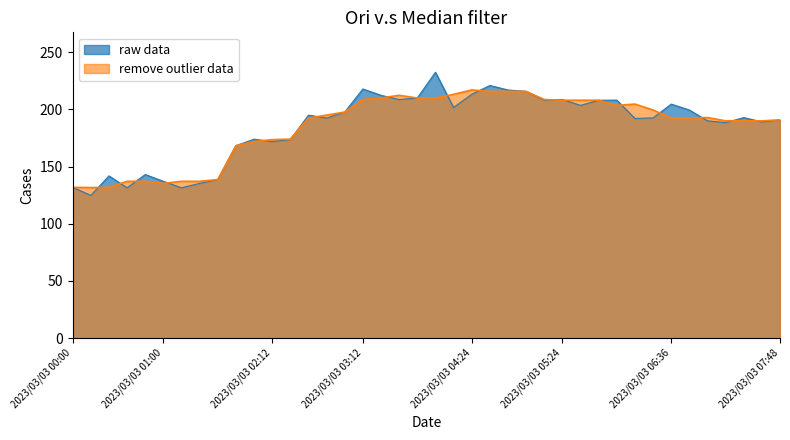

Between 01:00 and 01:30, which is larger?

01:00